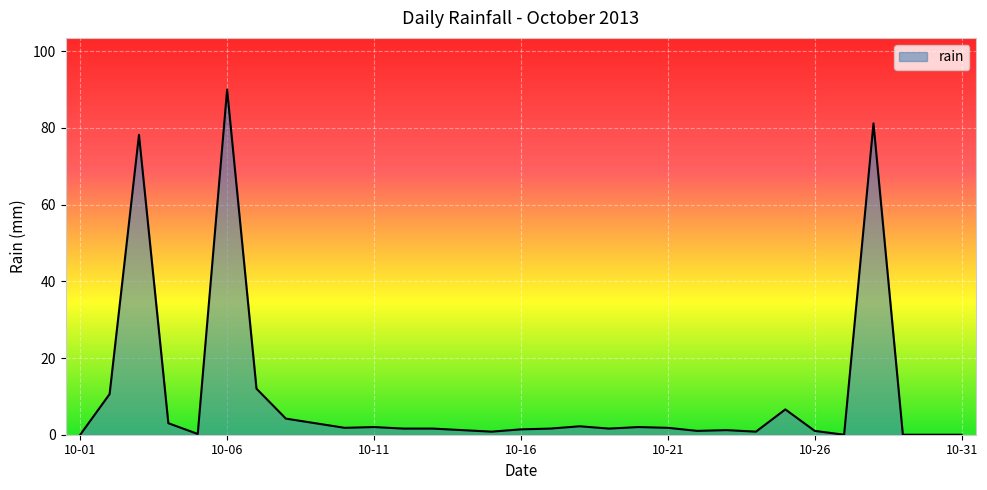

What is the difference between the maximum and minimum values?

90.0